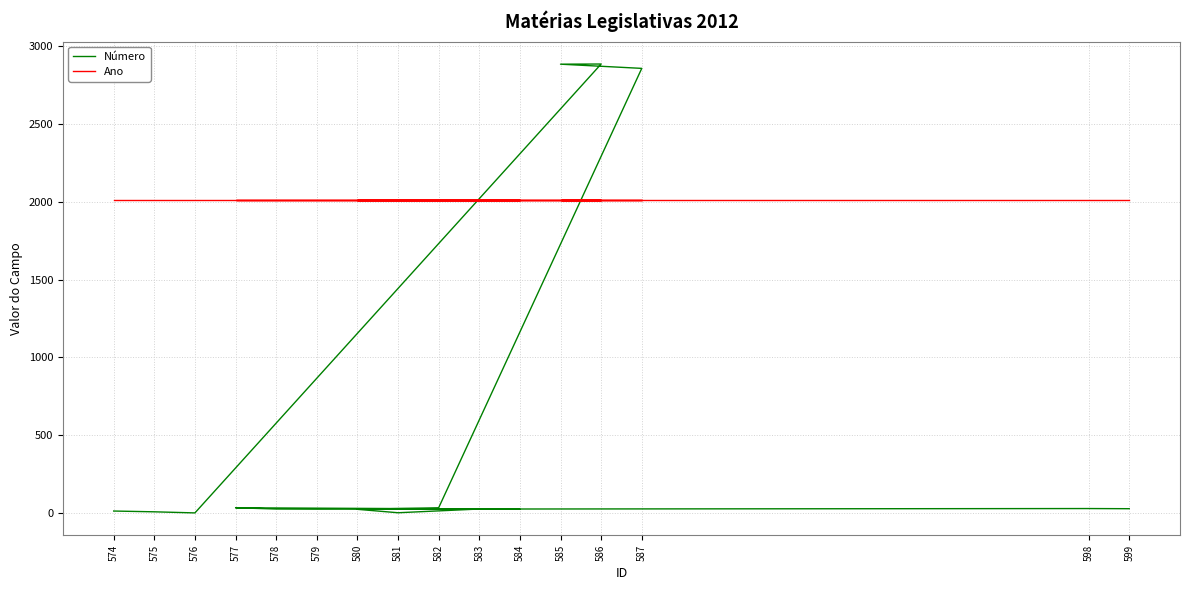

At how many categories does at least one series exceed 559?

16